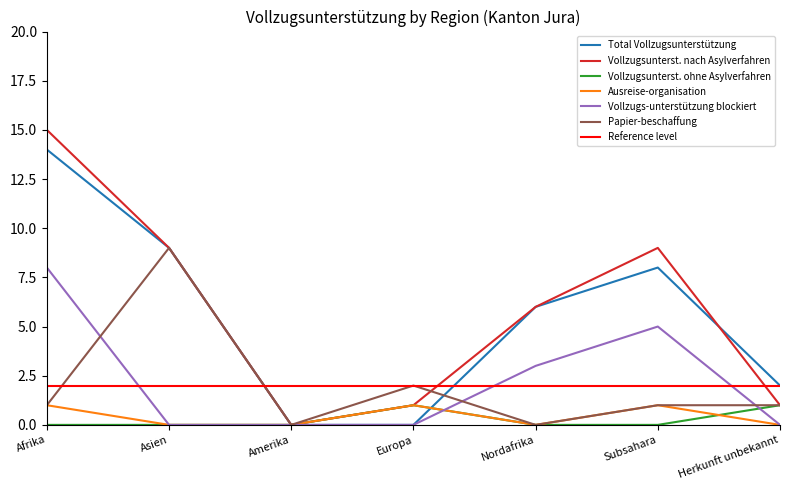

True or false: Total Vollzugsunterstützung has a value of 10 at Europa.

False